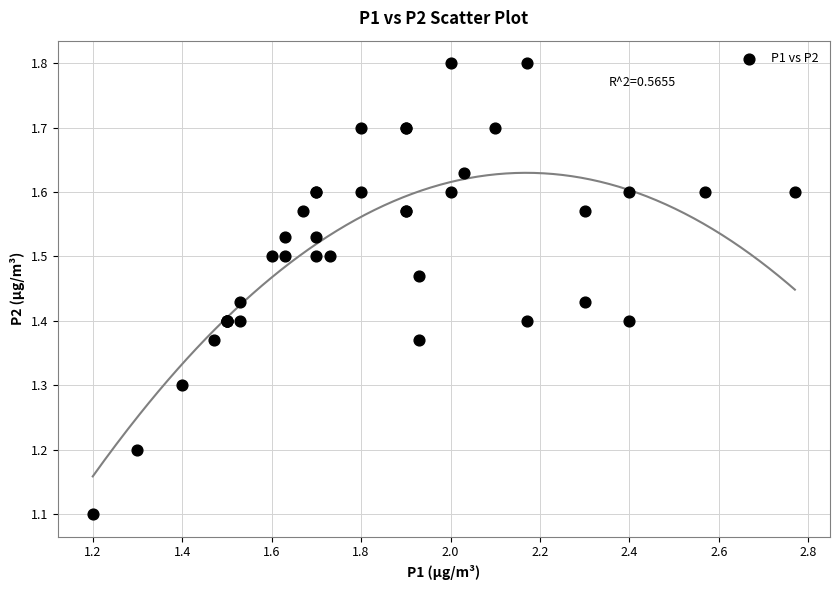

What Y value in the scatter plot is closest to 1?

1.1